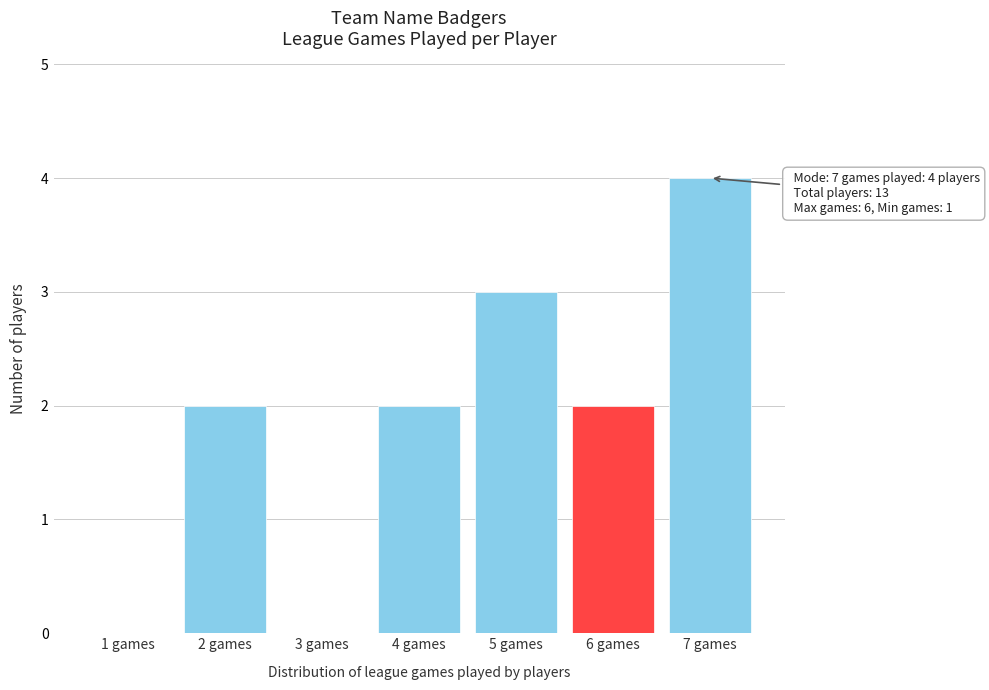

Reading left to right, list all the values displayed in this chart.

1 games=0	2 games=2	3 games=0	4 games=2	5 games=3	6 games=2	7 games=4